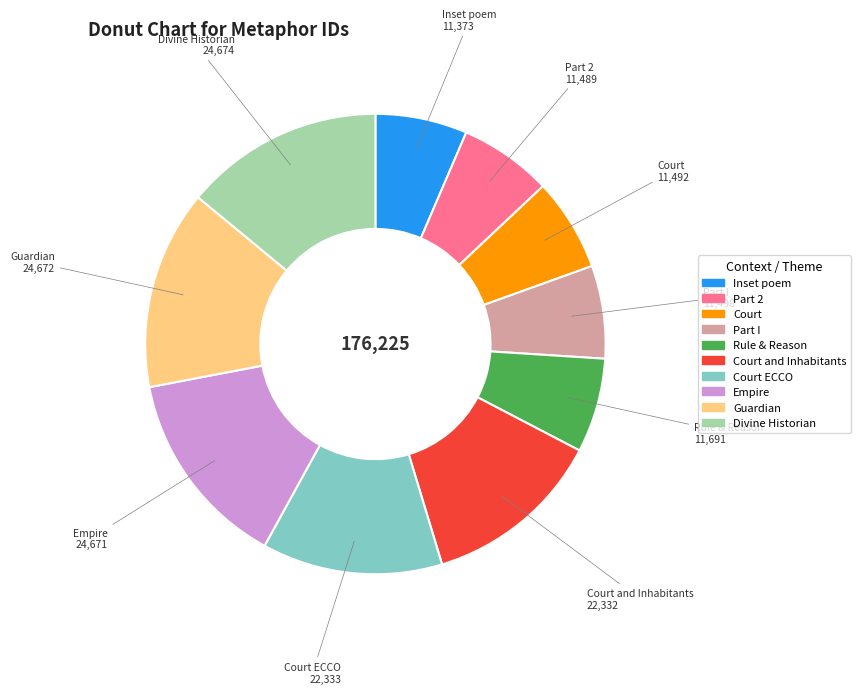

Is there a majority slice in this chart?

No